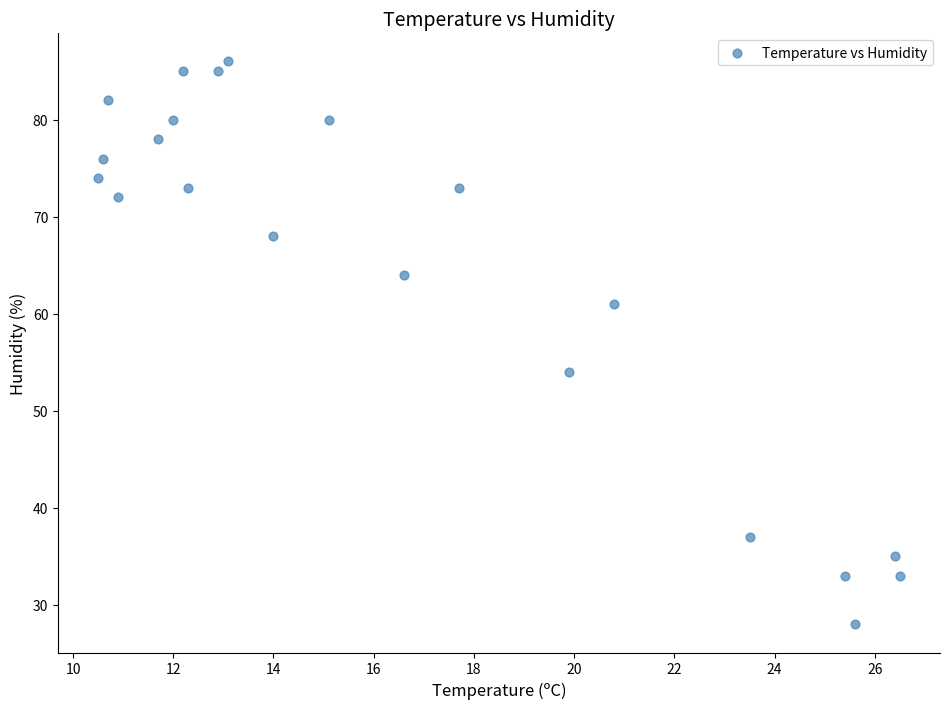

What is the range of Y values (max minus min)?

58